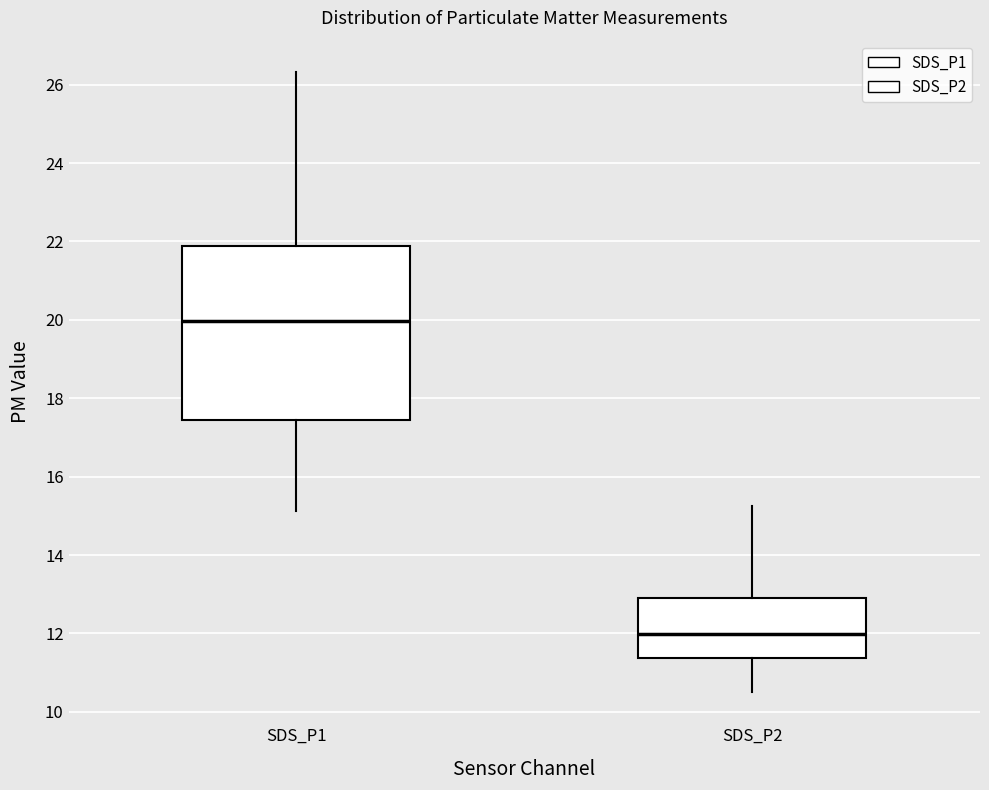

Which box's median line is the lowest?

SDS_P2